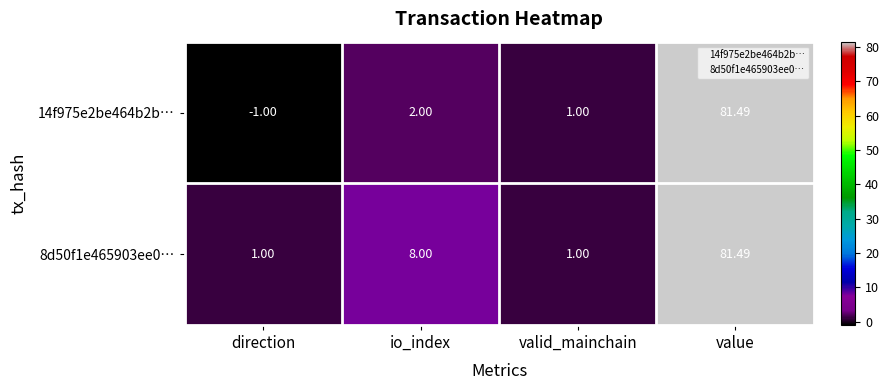

Which series has the largest total across all categories?

8d50f1e465903ee0…